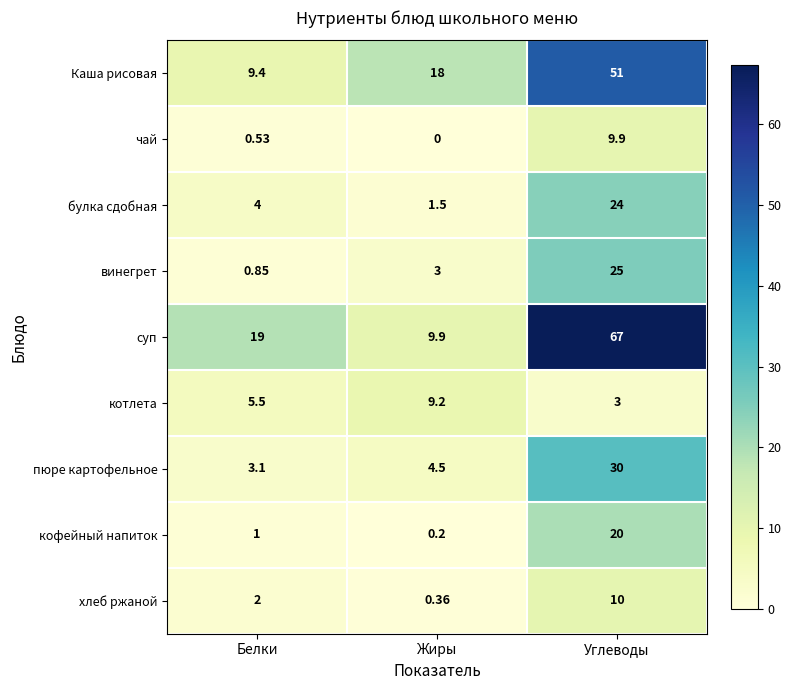

Which series changed the most between Белки and Углеводы?

суп